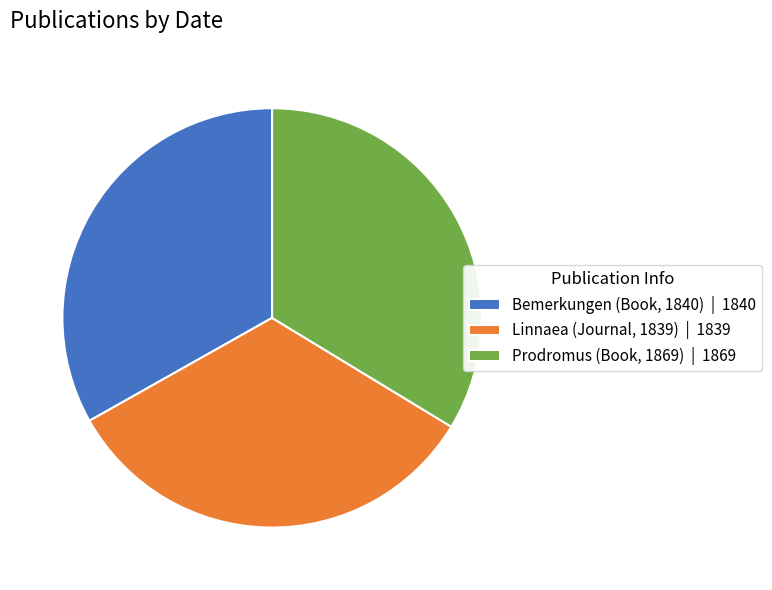

Is the sum of Linnaea (Journal, 1839) | 1839 and Bemerkungen (Book, 1840) | 1840 greater than half?

Yes